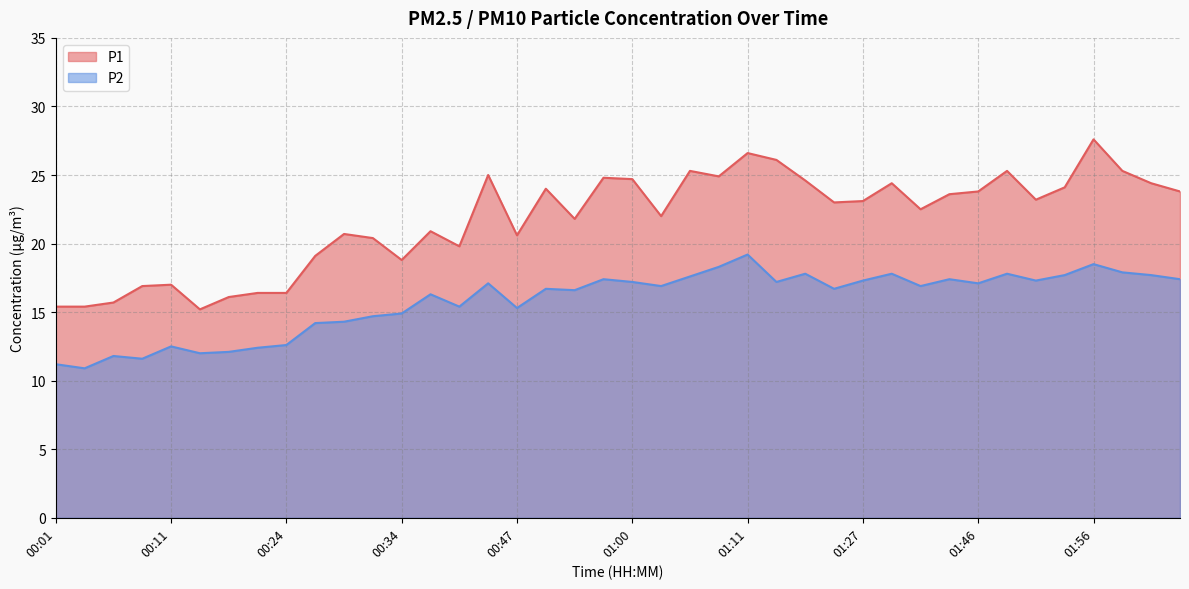

Is it true that P2 equals 18.7 at 00:24?

False